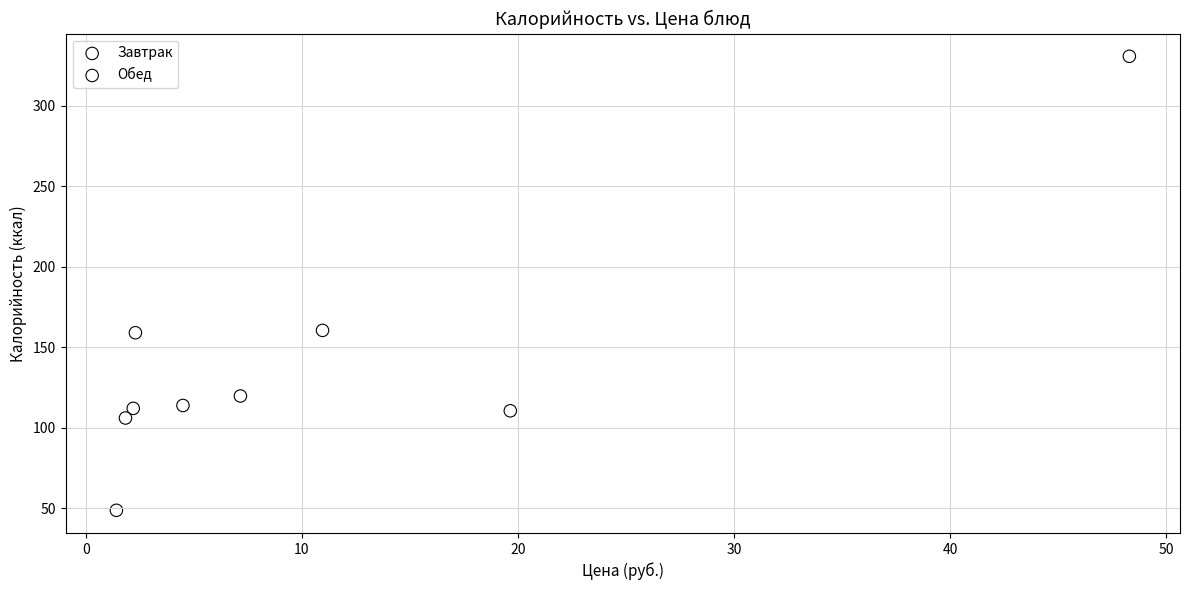

Which series contains the lowest Y value?

Завтрак